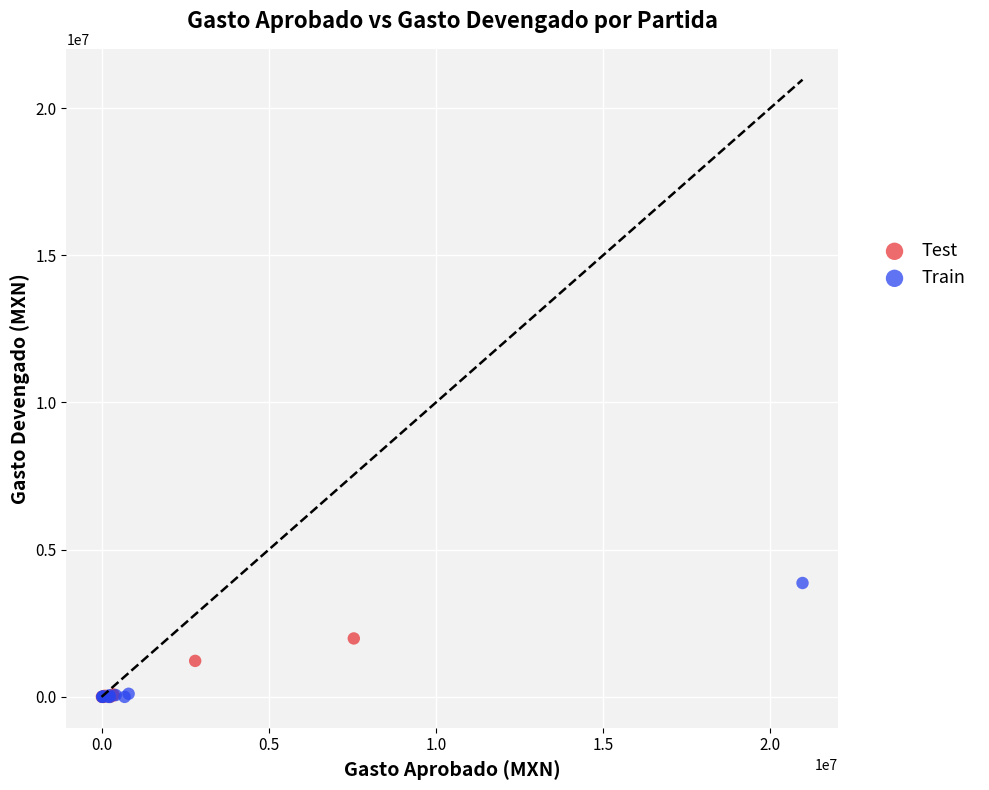

Which series contains the highest Y value?

Train